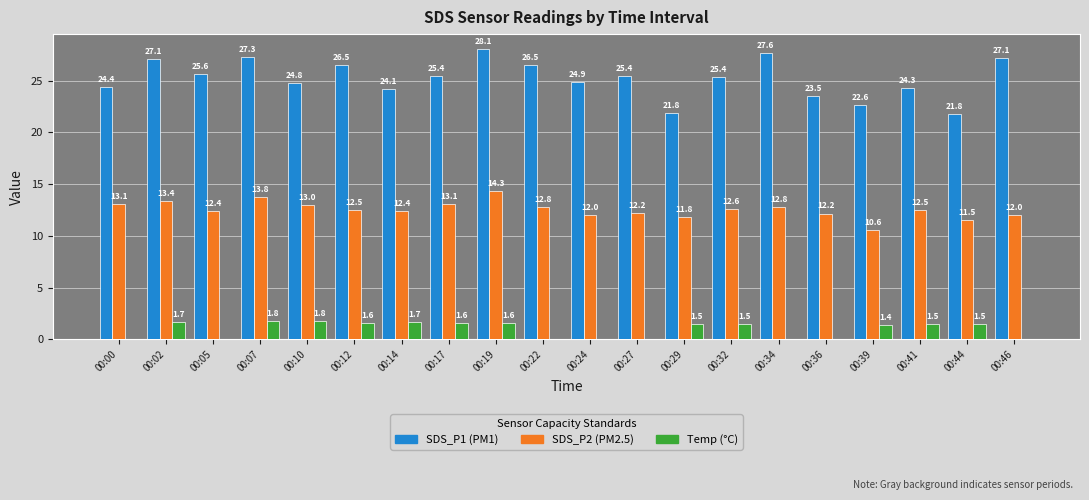

Which category has the highest value across all series?

00:19